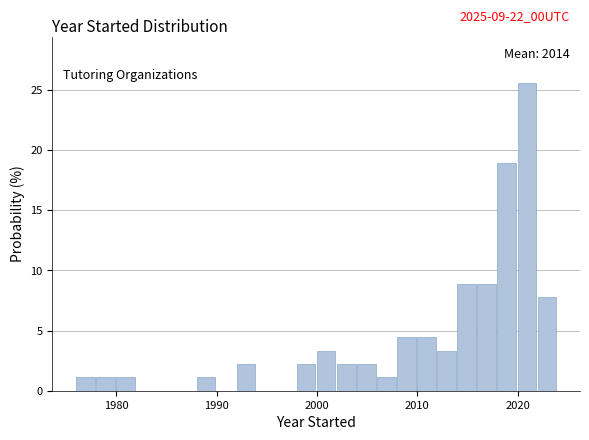

Read against the x-axis, roughly where is the centre of the tallest bar?

2021